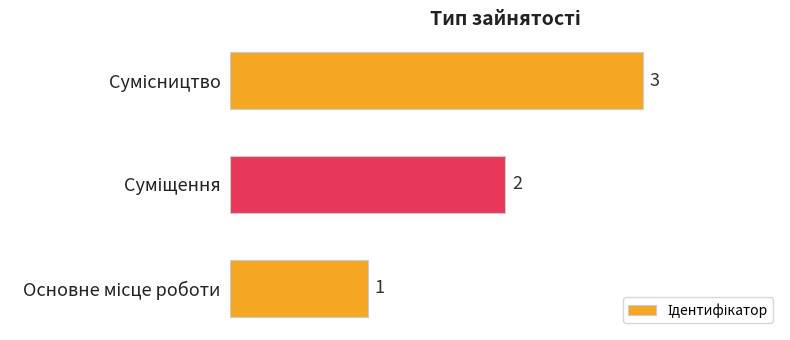

How many values are between 1 and 3?

3